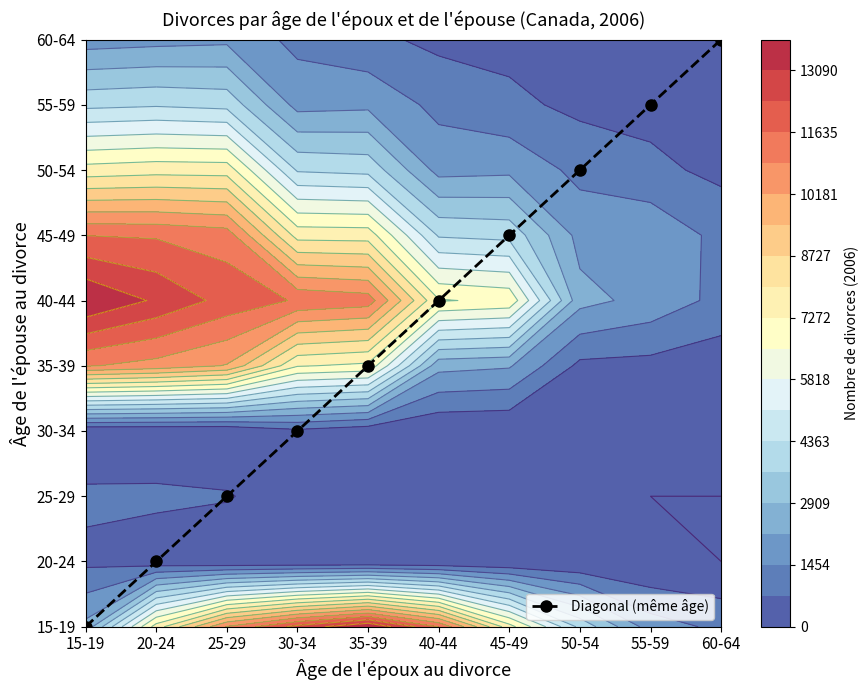

Count the number of data series in this chart.

1